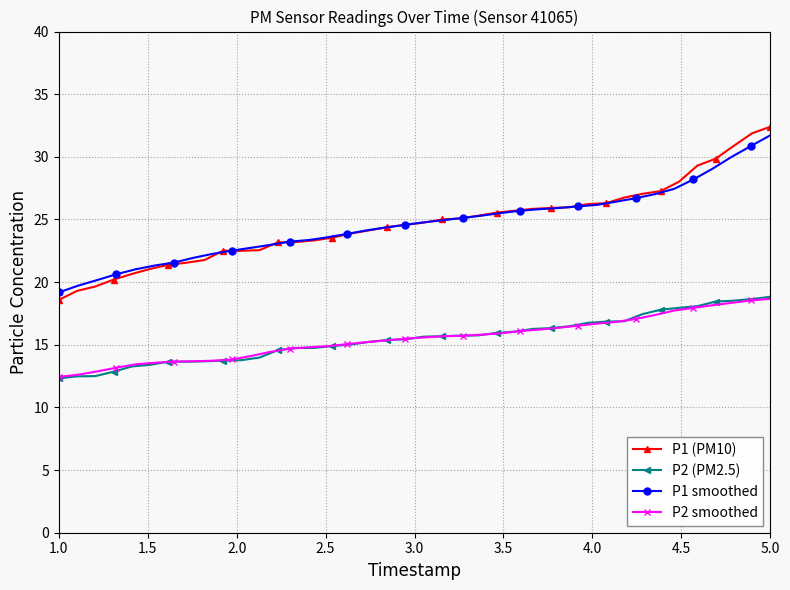

What is the sum of all P1 values?

987.0